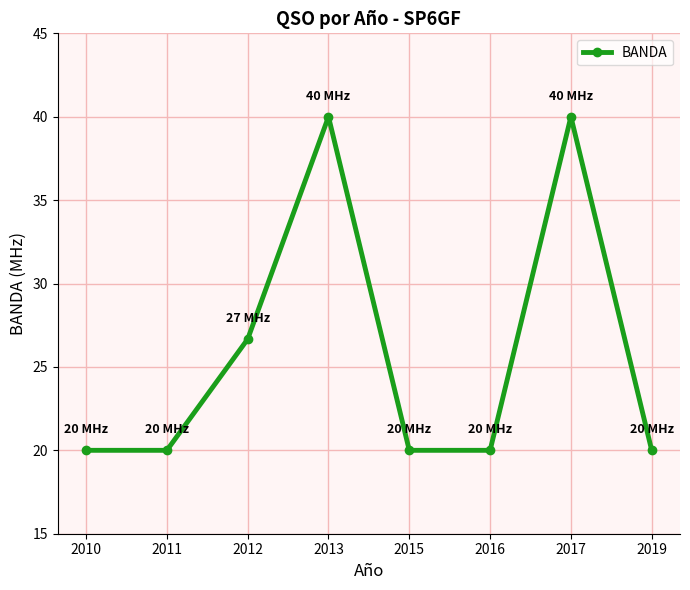

How many lines are shown in the chart?

1